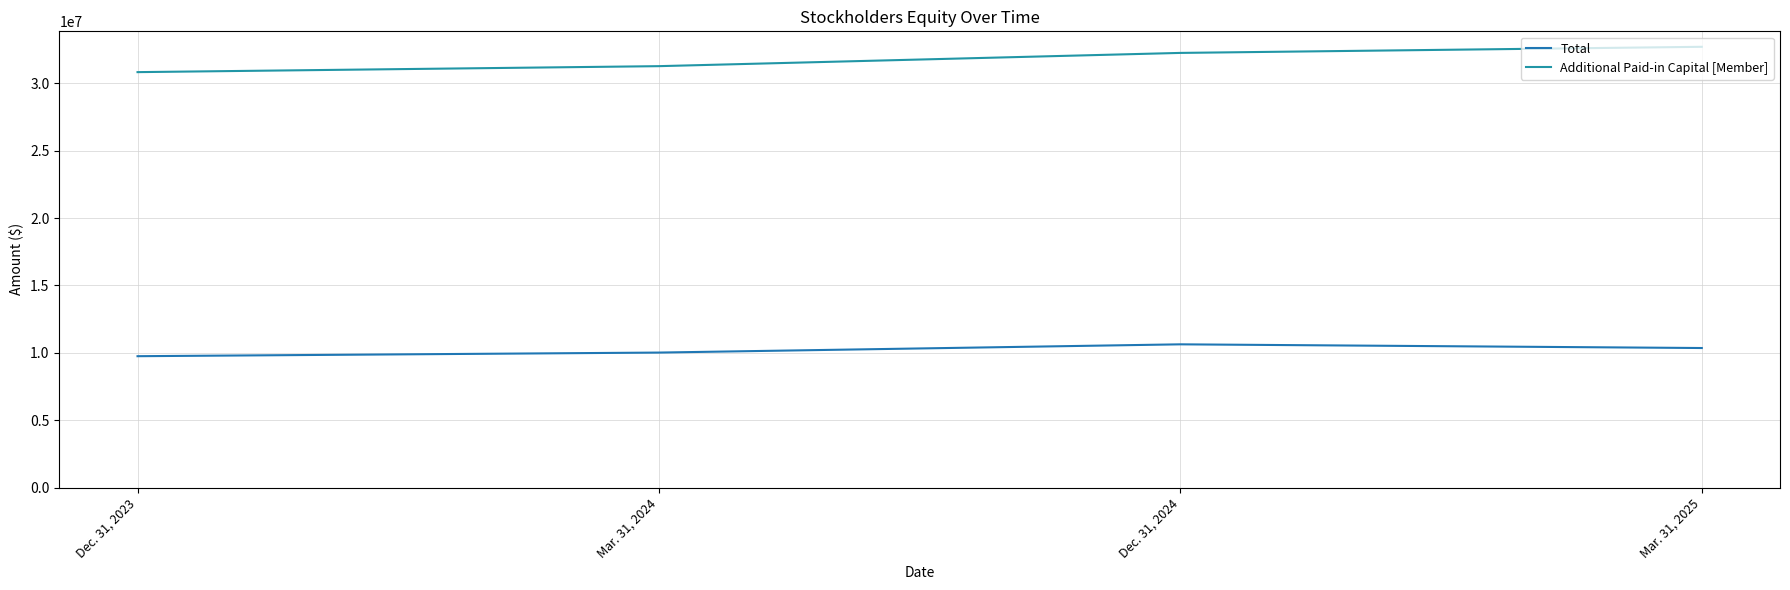

What is the difference between the second highest and second lowest values in the Total series?

337802